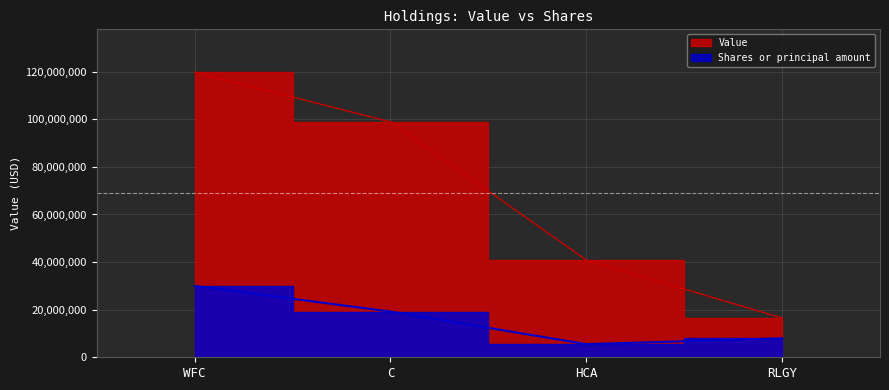

What is the label of the 1st point from the left?

WFC